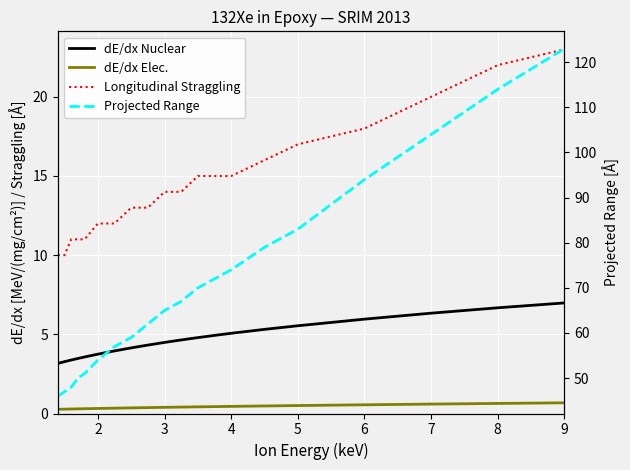

Reading left to right, list all the values displayed in this chart.

dE/dx Nuclear: 3.2	3.3	3.4	3.5	3.6	3.7	4.0	4.1	4.3	4.5	4.6	4.8	4.9	5.1	5.3	5.5	6.0	6.3	6.7	7.0
dE/dx Elec.: 0.3	0.3	0.3	0.3	0.3	0.3	0.3	0.4	0.4	0.4	0.4	0.4	0.4	0.4	0.5	0.5	0.6	0.6	0.6	0.7
Longitudinal Straggling: 10.0	10.0	11.0	11.0	11.0	12.0	12.0	13.0	13.0	14.0	14.0	15.0	15.0	15.0	16.0	17.0	18.0	20.0	22.0	23.0
Projected Range: 46.0	47.0	48.0	50.0	51.0	54.0	57.0	59.0	62.0	65.0	67.0	70.0	72.0	74.0	79.0	83.0	94.0	104.0	114.0	123.0